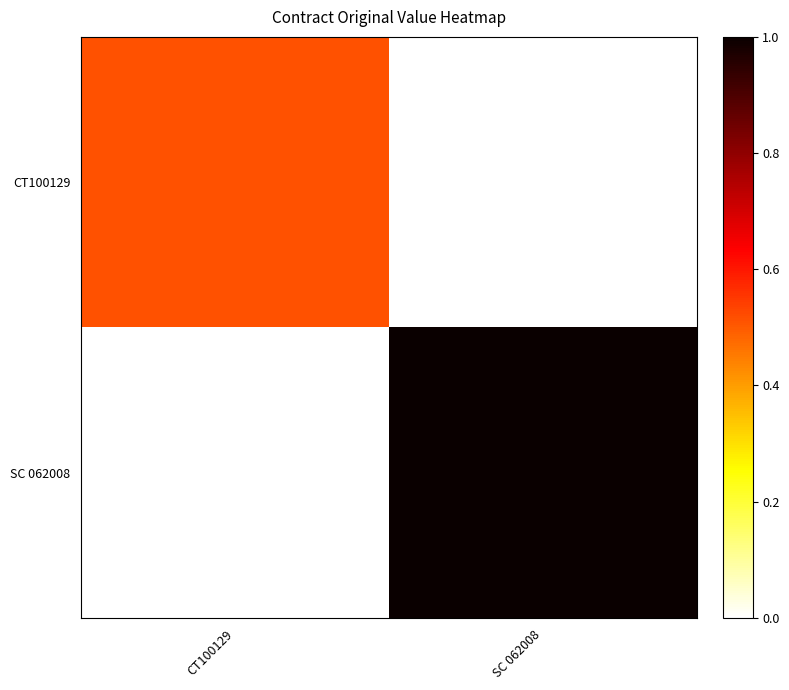

Rank the series at SC 062008 from lowest to highest value.

CT100129, SC 062008